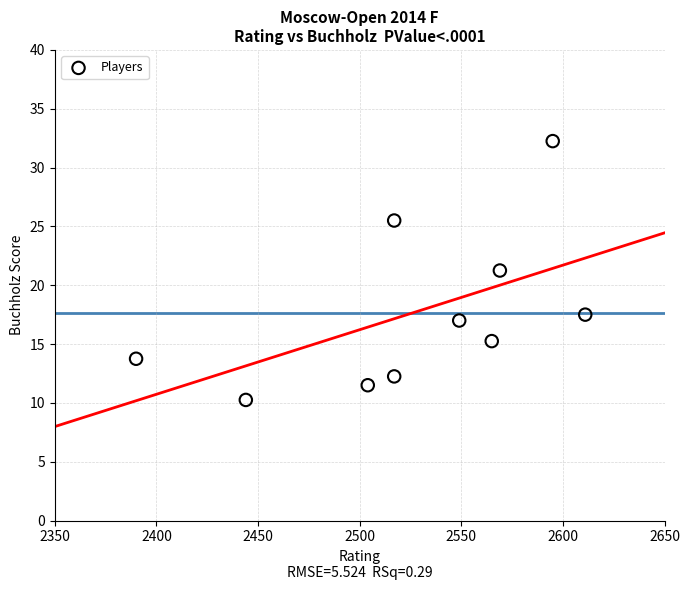

What is the average X value?

2526.1